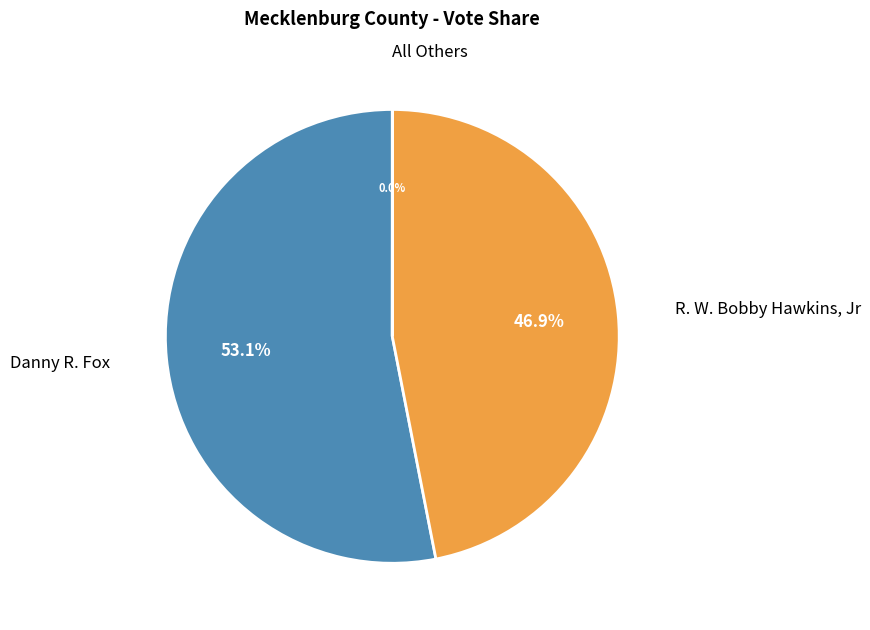

Rank the categories by value from highest to lowest.

Danny R. Fox, R. W. Bobby Hawkins, Jr, All Others